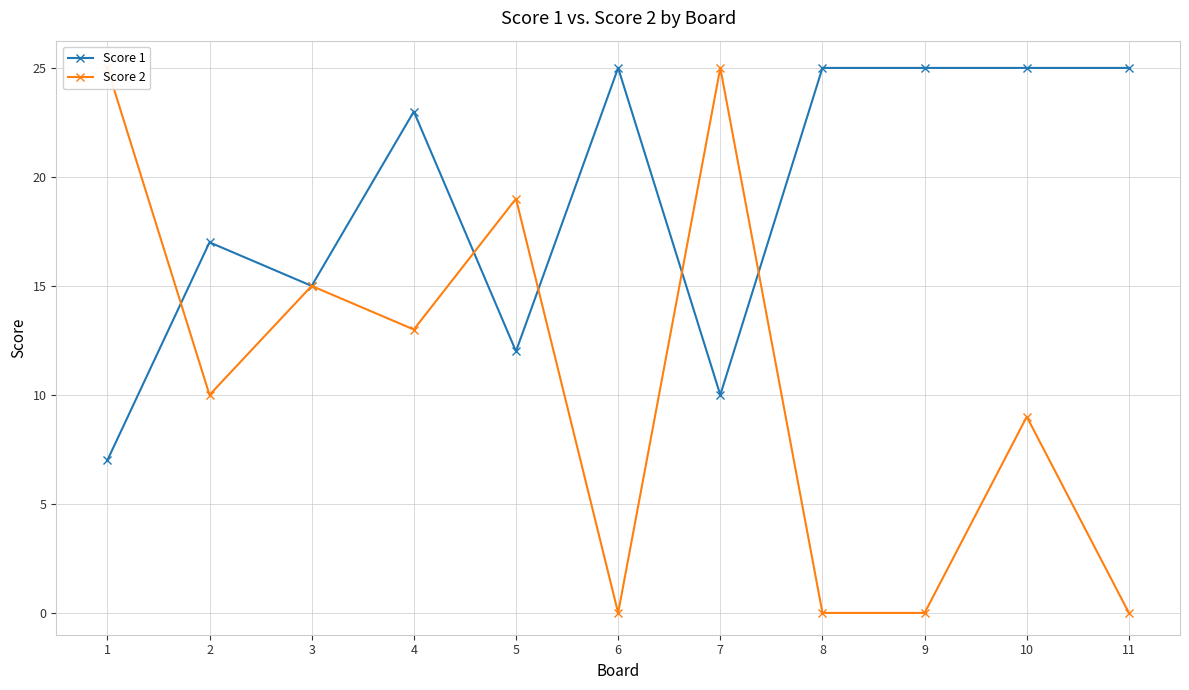

Rank the categories by Score 2 value from highest to lowest.

1, 7, 5, 3, 4, 2, 10, 6, 8, 9, 11